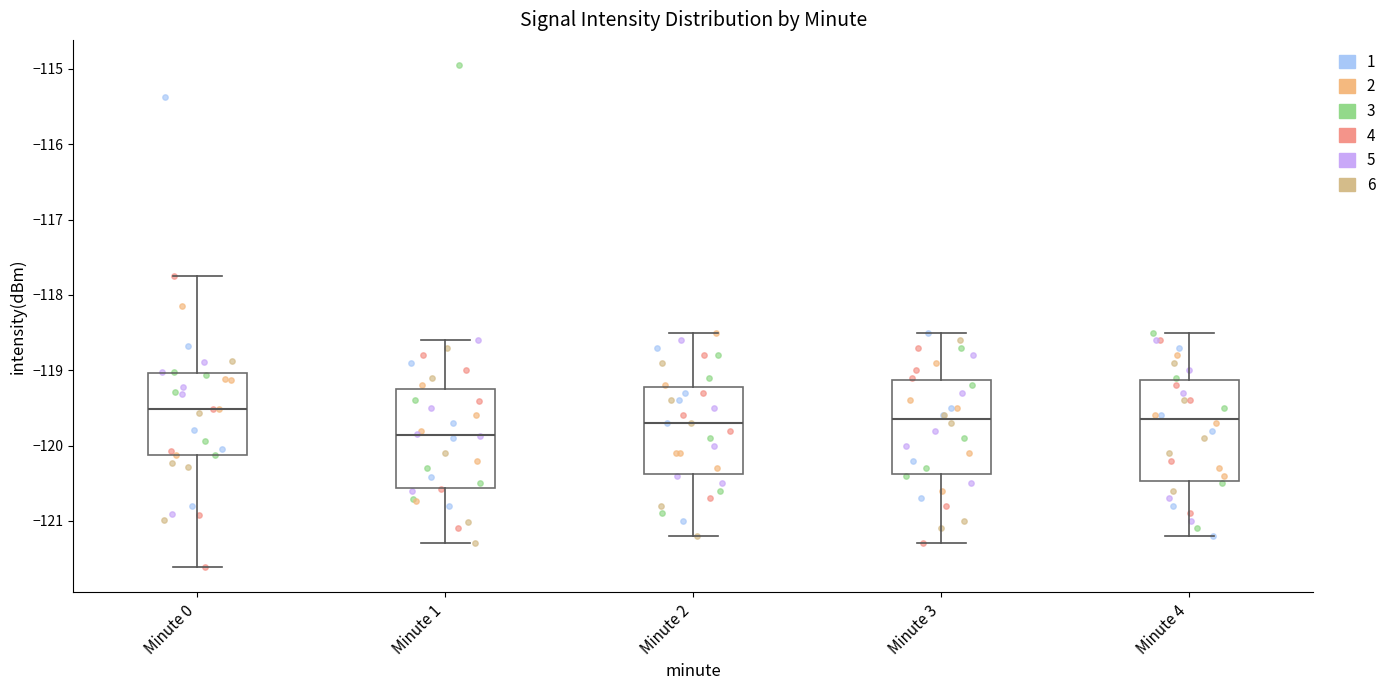

Where is the upper edge of the box for Minute 2 on the y-axis? The values are not printed on the chart, so give them approximately, as read against the axis.

-119.2